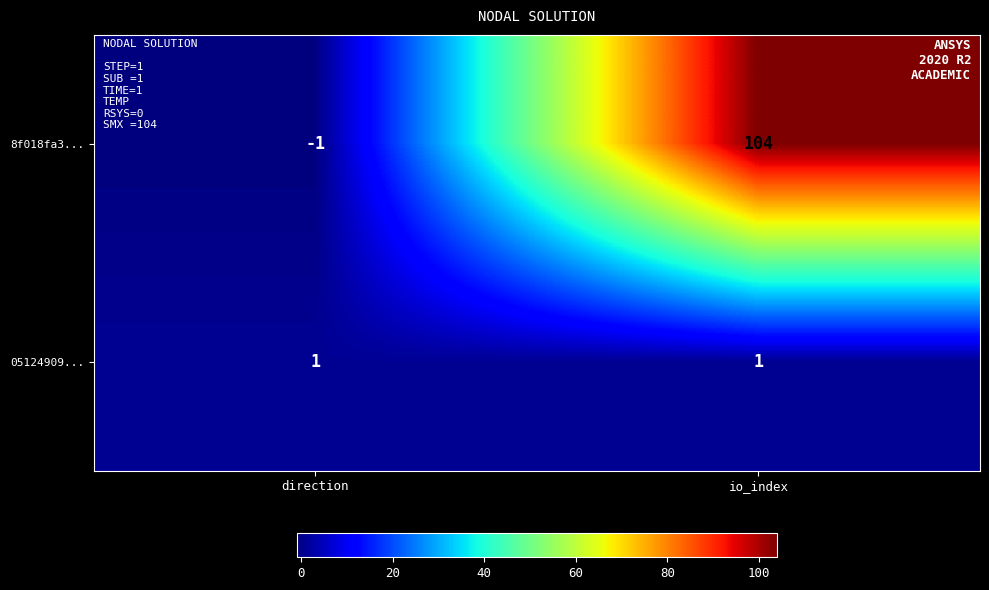

Reading left to right, what are all the values shown in this chart?

8f018fa3...: -1	104
05124909...: 1	1